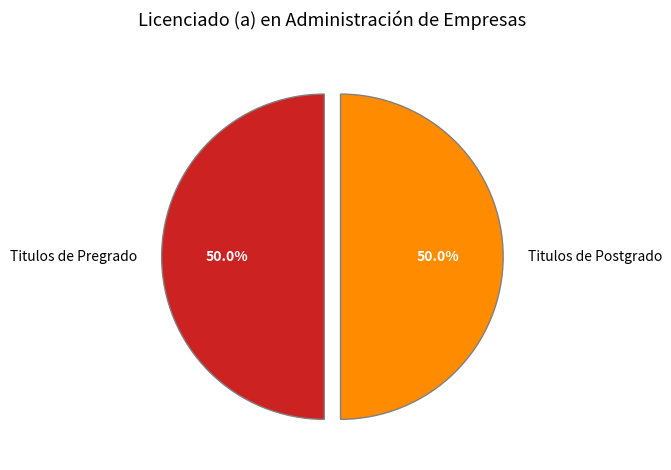

What is the total percentage of Titulos de Pregrado and Titulos de Postgrado?

100.0%